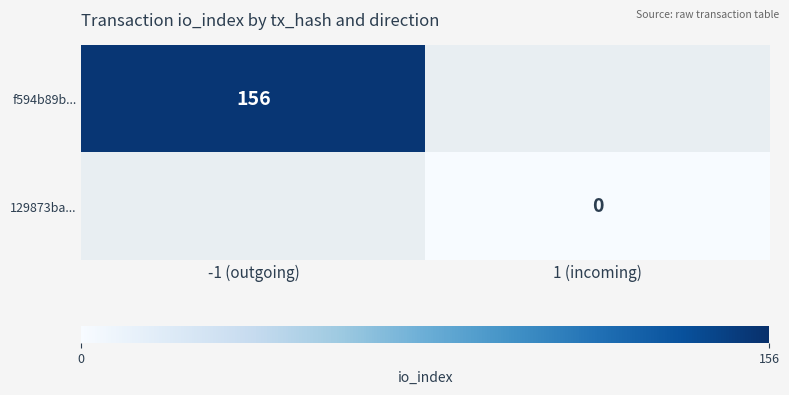

At which category does the chart reach its peak across all series?

-1 (outgoing)